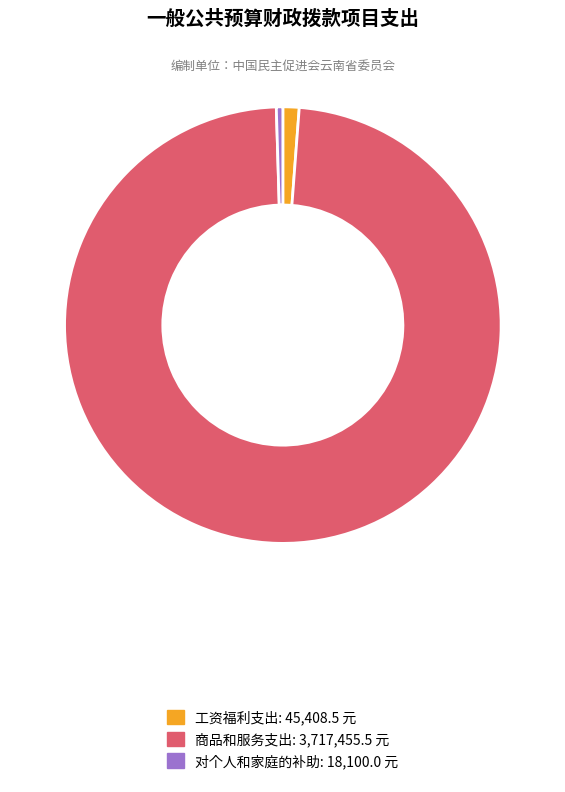

Which category has the smallest portion of the pie?

对个人和家庭的补助